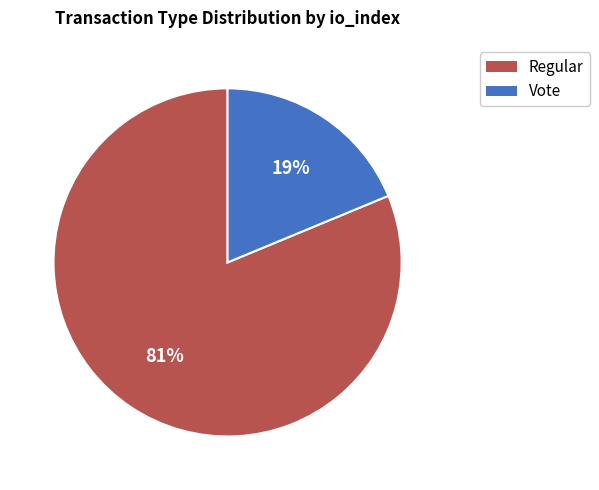

Count the number of slices in the pie.

2